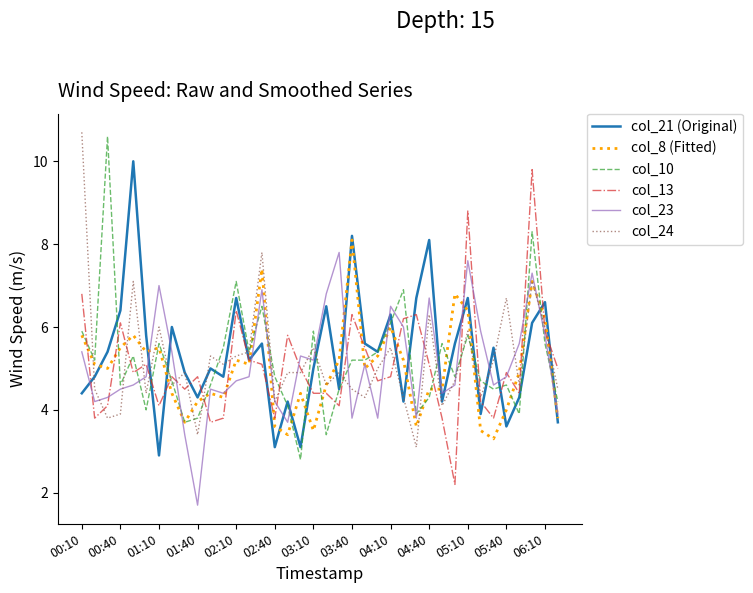

True or false: col_23 and col_13 cross at least once.

True